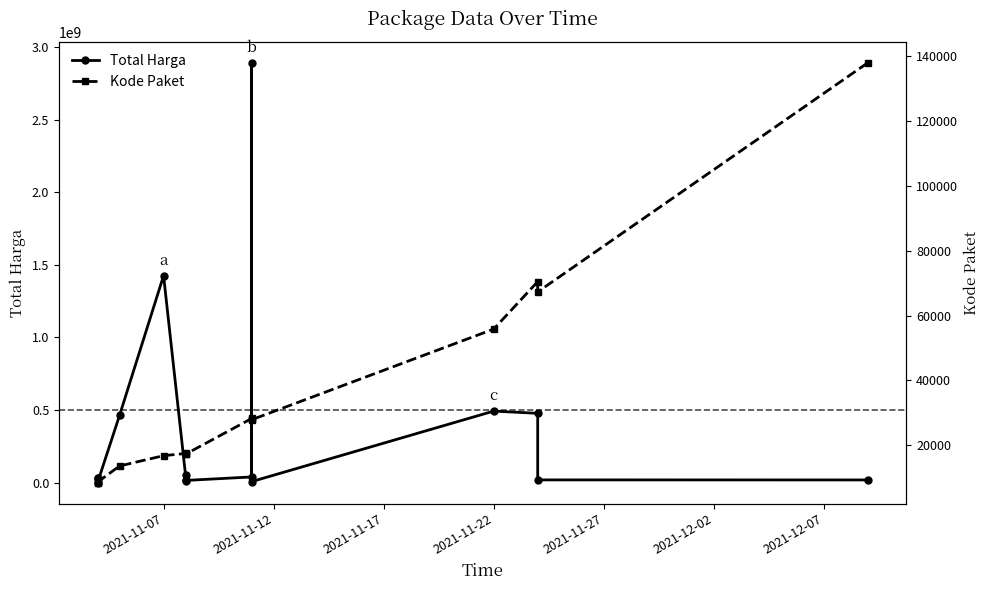

Is this an area chart (filled region under the line)?

No